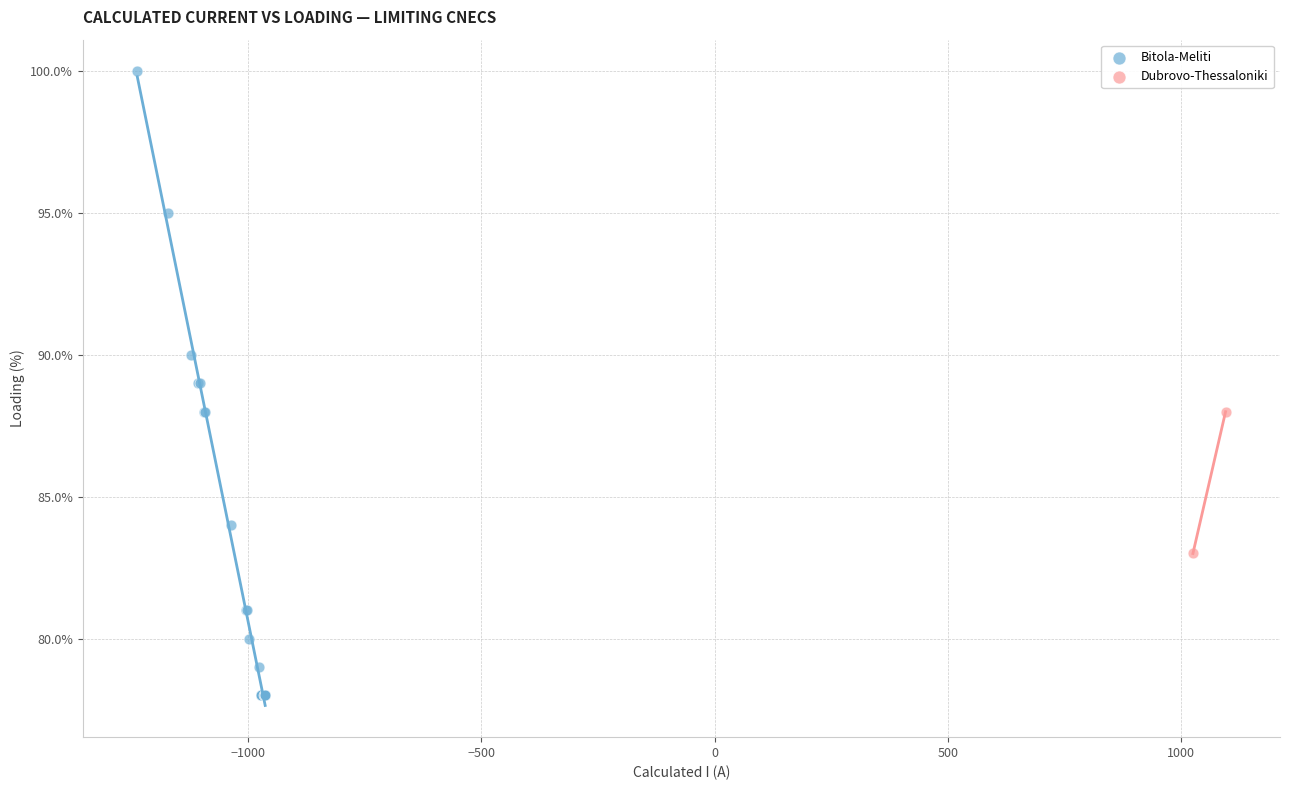

What are all the series names shown in the legend?

Bitola-Meliti, Dubrovo-Thessaloniki